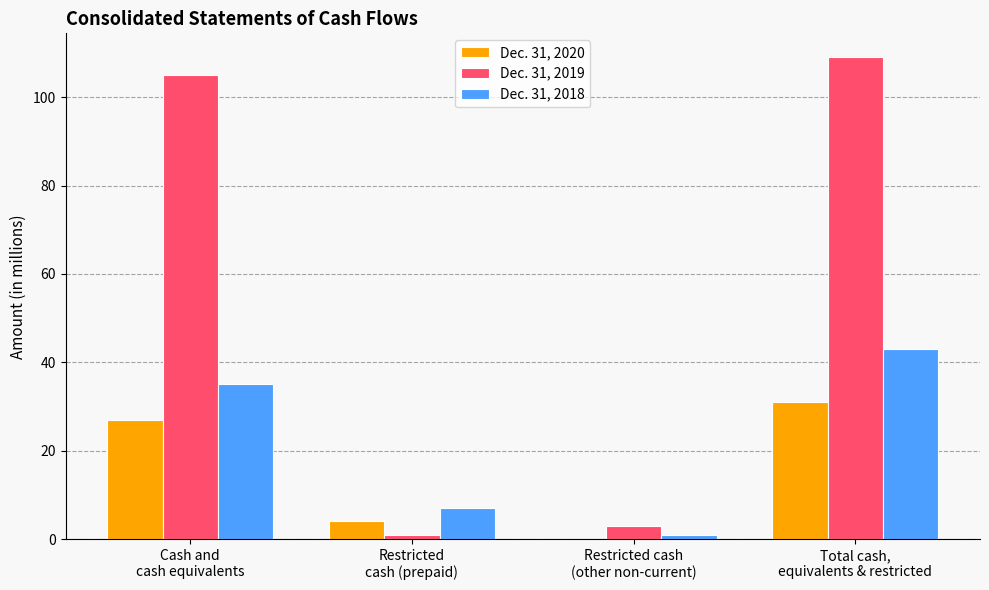

Reading right to left, list all the values displayed in this chart.

Dec. 31, 2020: 31	0	4	27
Dec. 31, 2019: 109	3	1	105
Dec. 31, 2018: 43	1	7	35